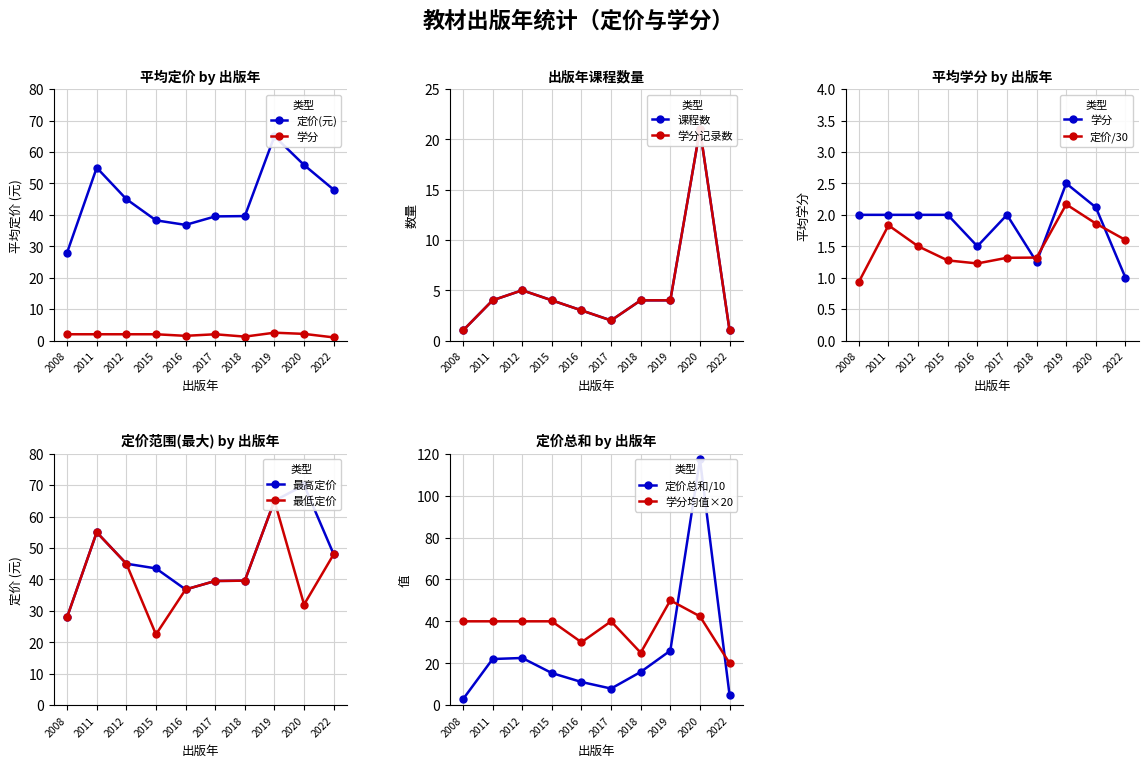

Is it true that 学分(平均) equals 0.6 at 2017?

False